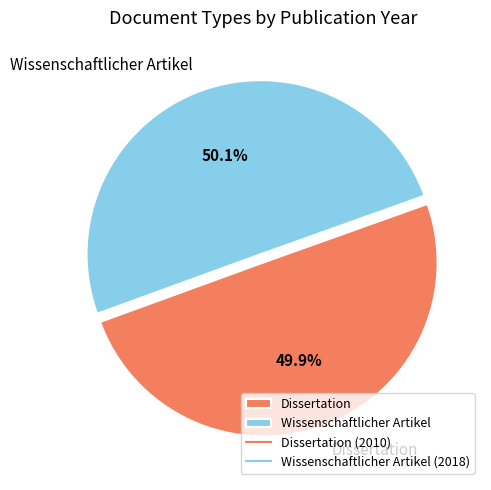

The Wissenschaftlicher Artikel slice represents 43% of the pie. True or false?

False